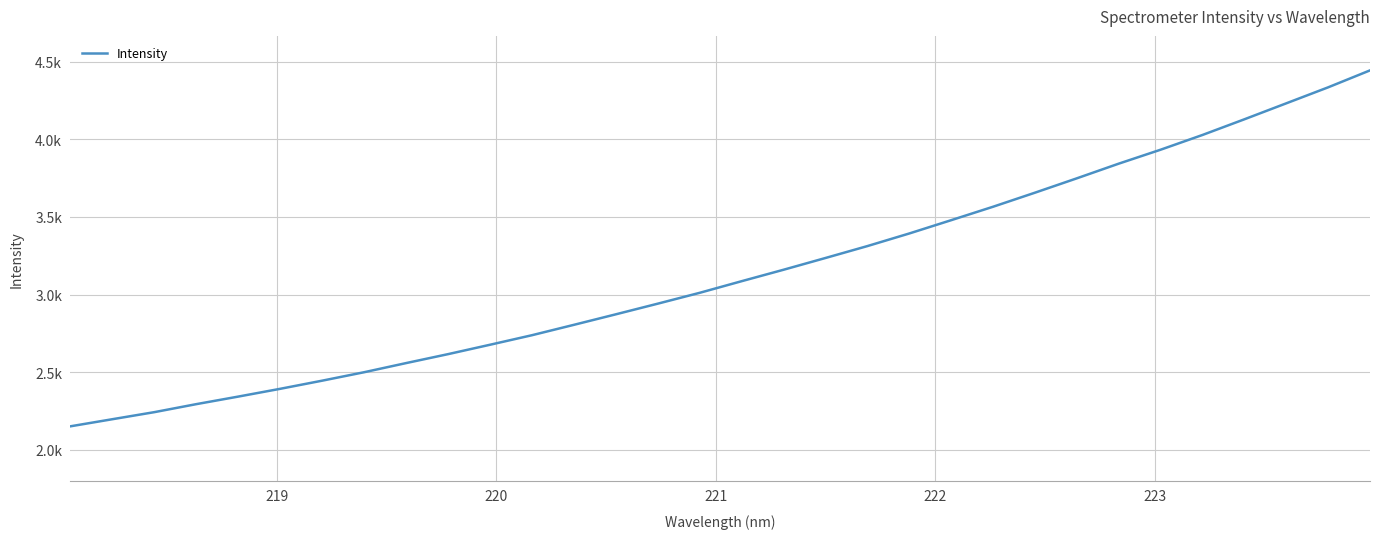

Is this an area chart (filled region under the line)?

No